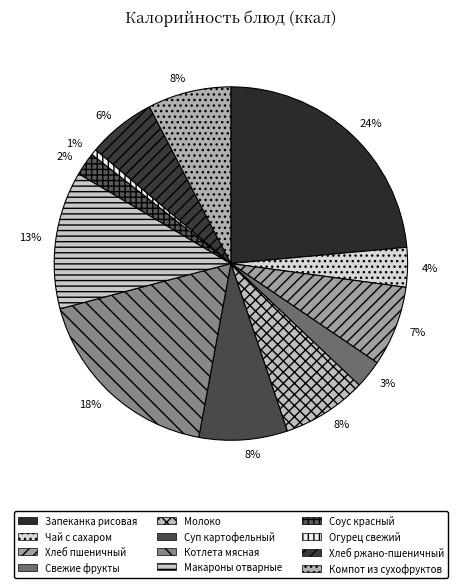

What percentage is the Огурец свежий slice, to the nearest percent?

1%